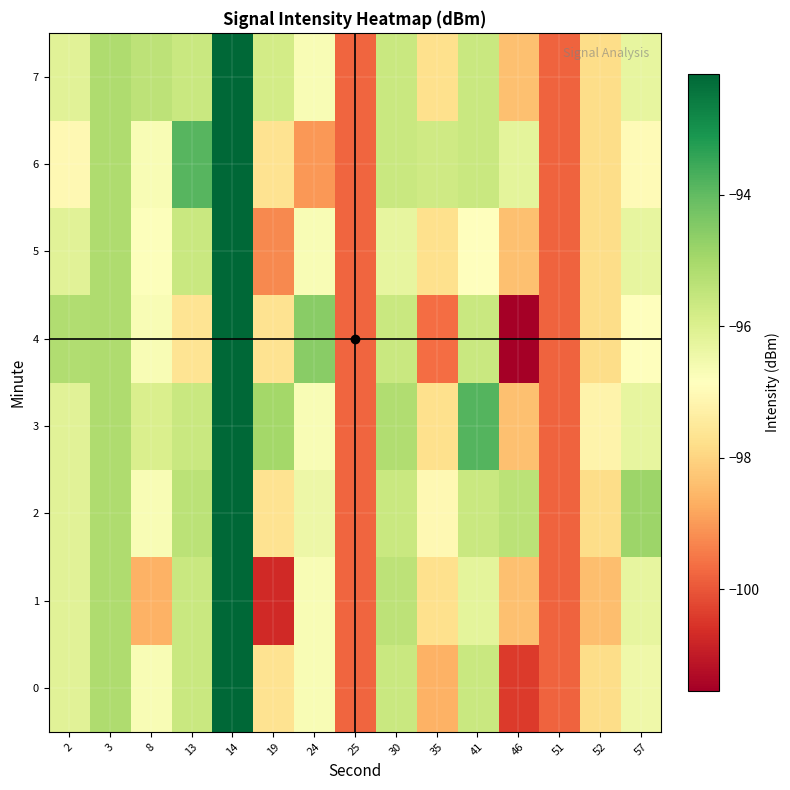

Between 19 and 13, which is larger?

13